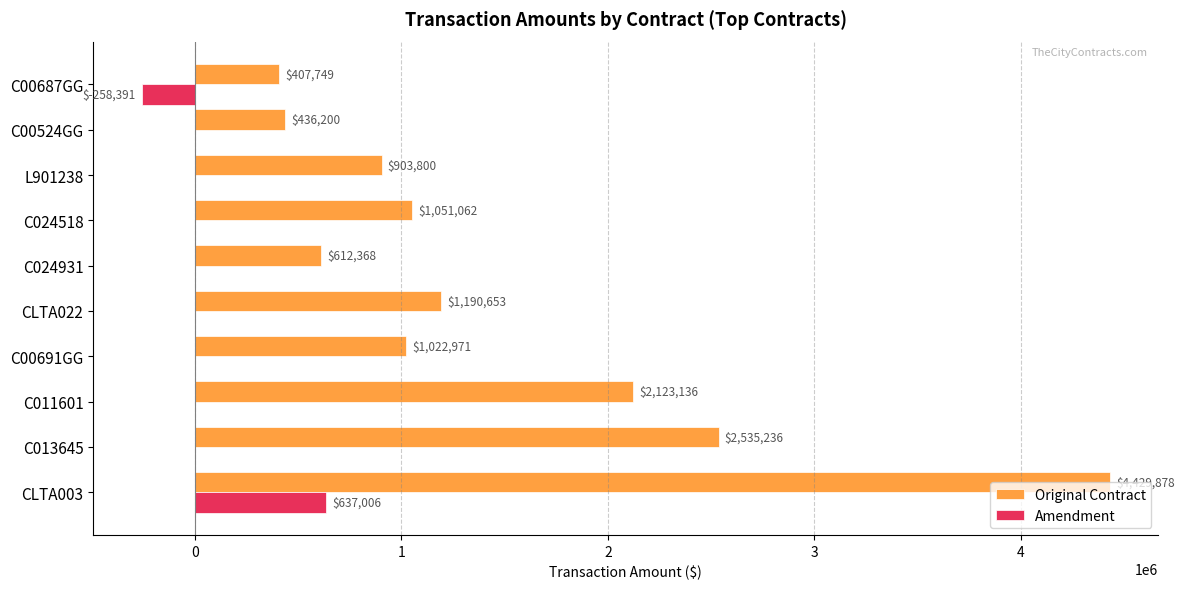

What is the sum of the Original Contract values at CLTA022 and C011601?

3313789